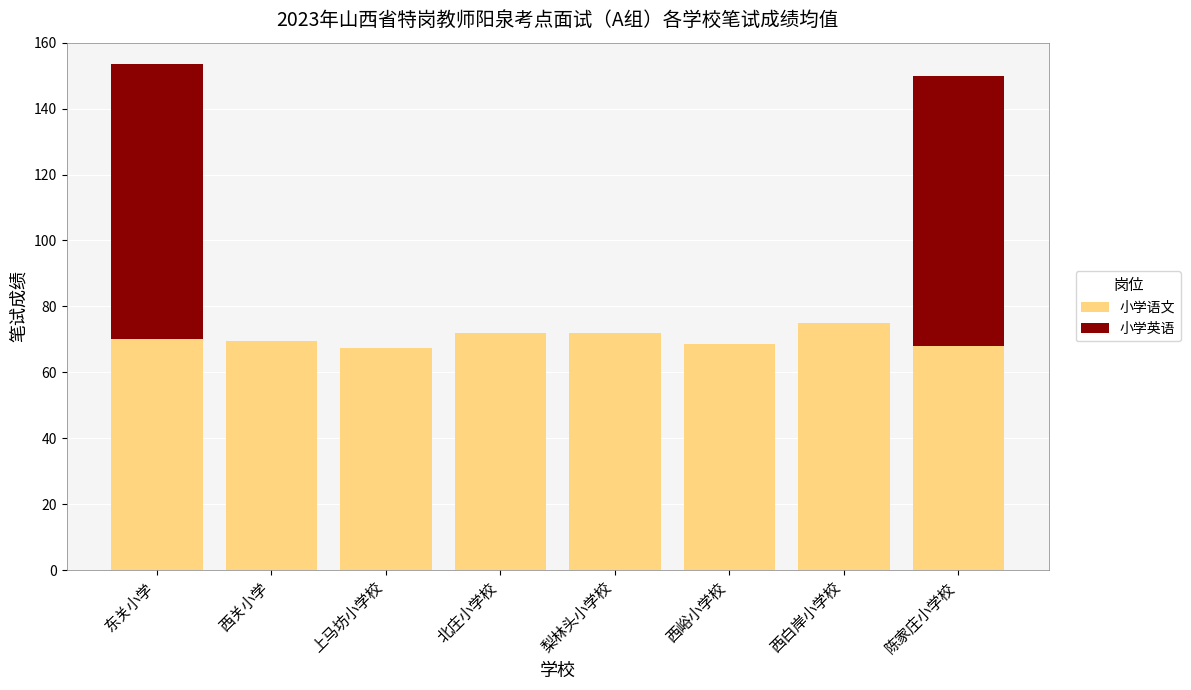

What is the total value across all series at 西关小学?

69.3